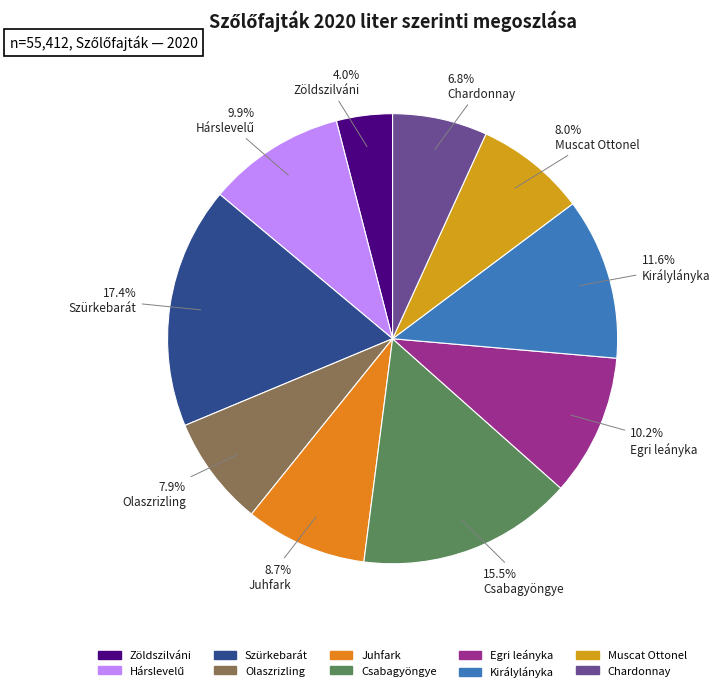

How many slices are in this pie chart?

10